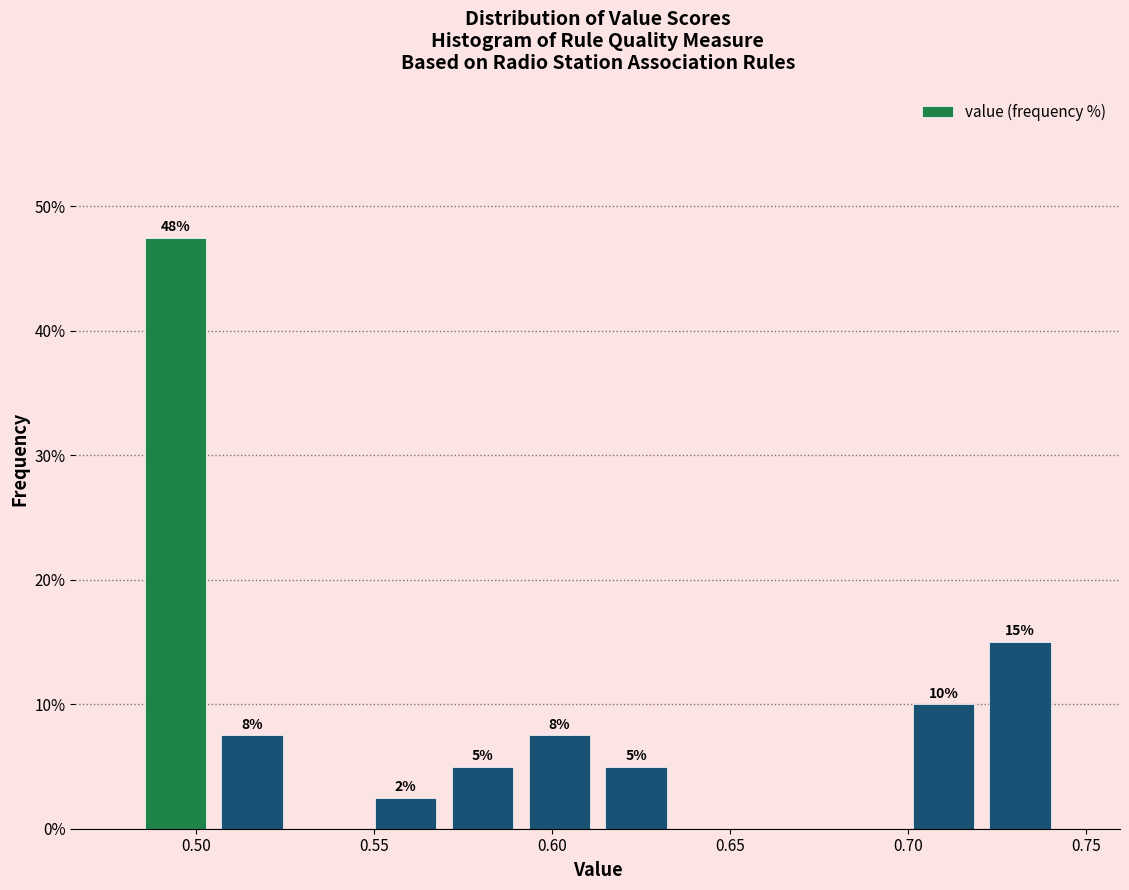

Which range on the x-axis has the tallest bar?

0.485 to 0.505